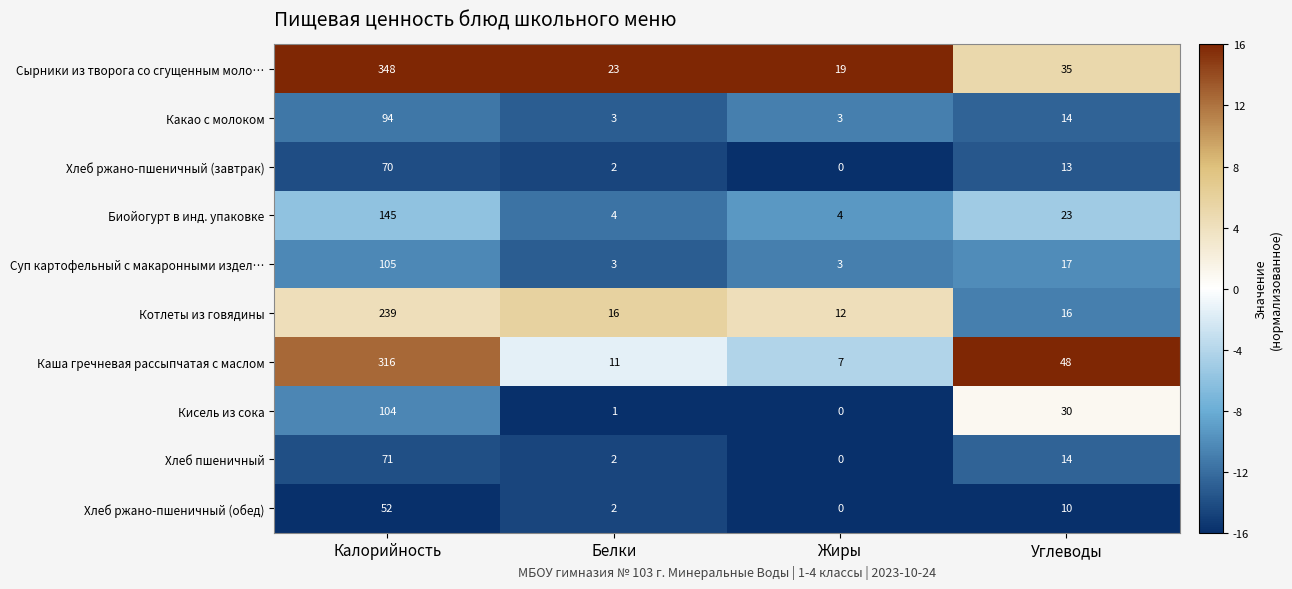

Count the number of categories in the chart.

4